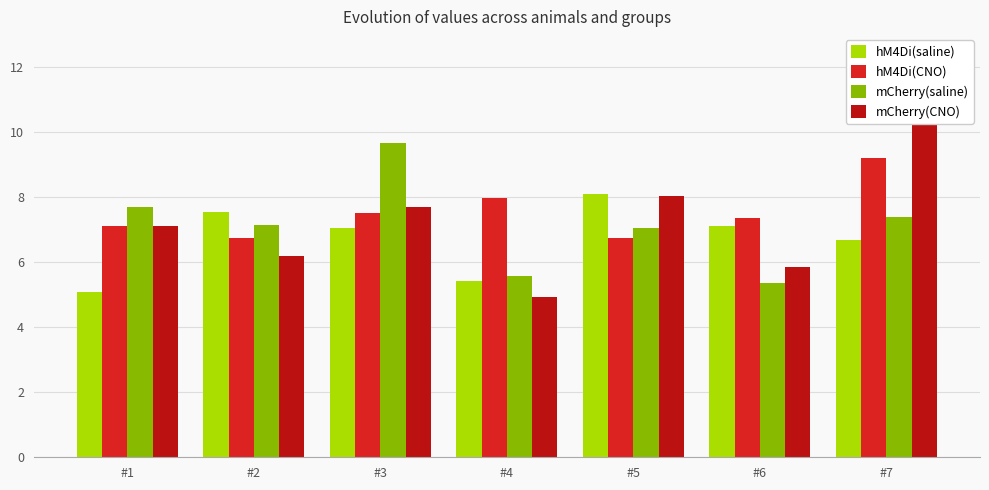

What is the sum of the mCherry(saline) values at #4 and #2?

12.7